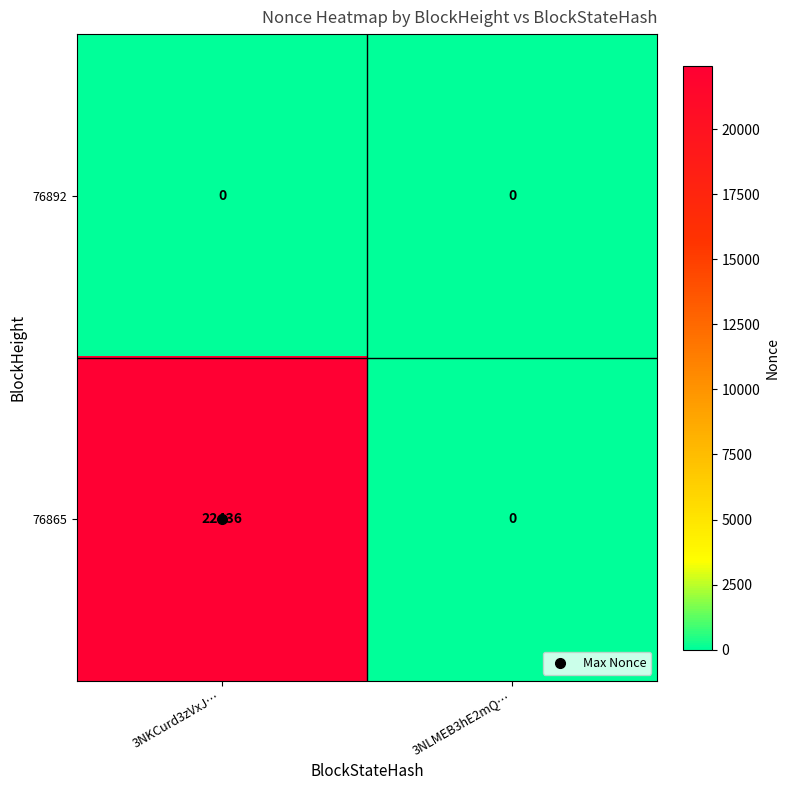

What is the difference between the maximum and minimum values in the 76865 series?

22436